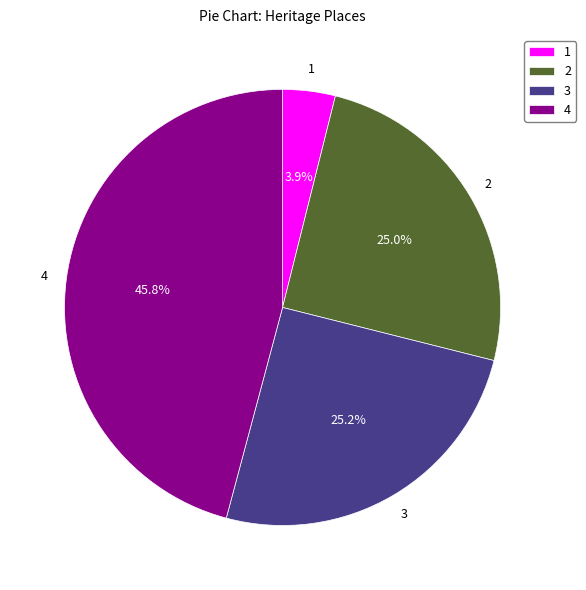

What is the largest slice in the pie chart?

4